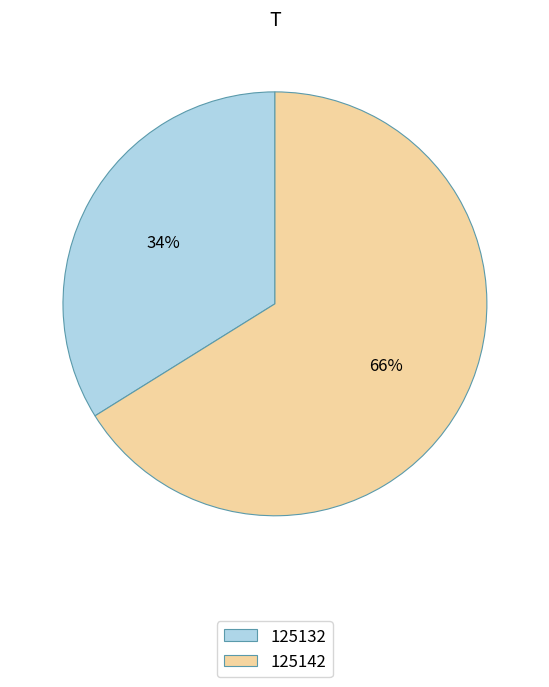

What percentage is the 125142 slice, to the nearest percent?

66%